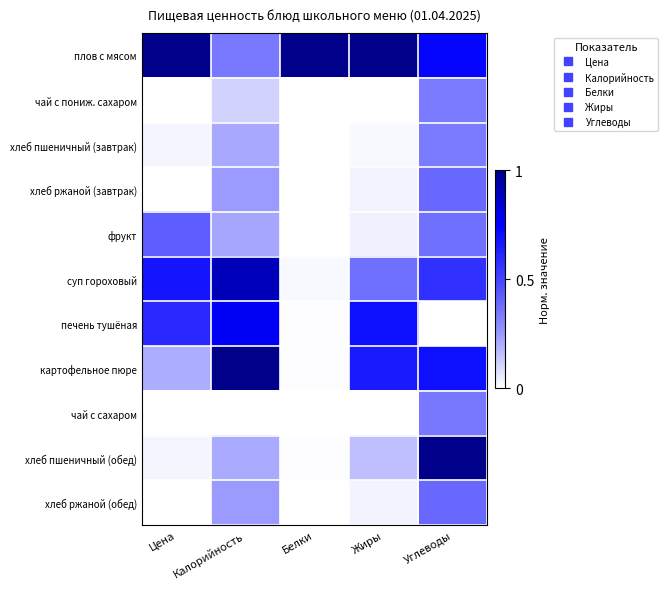

Count the number of data series in this chart.

11